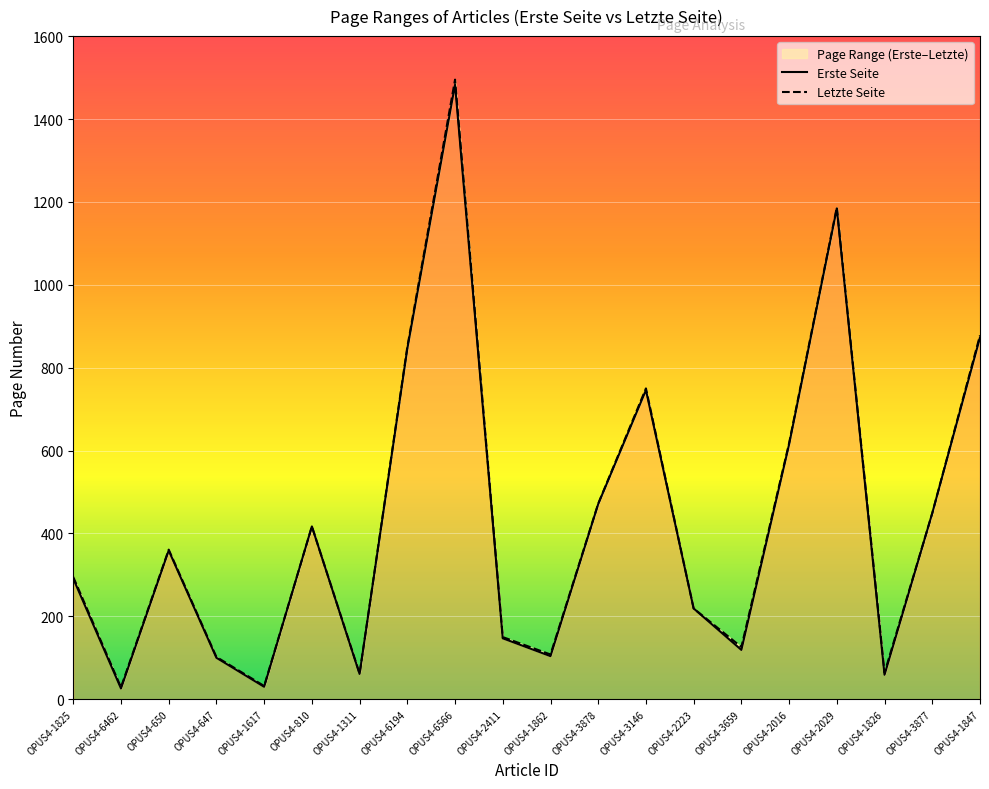

Rank the series at OPUS4-2223 from lowest to highest value.

Erste Seite, Letzte Seite